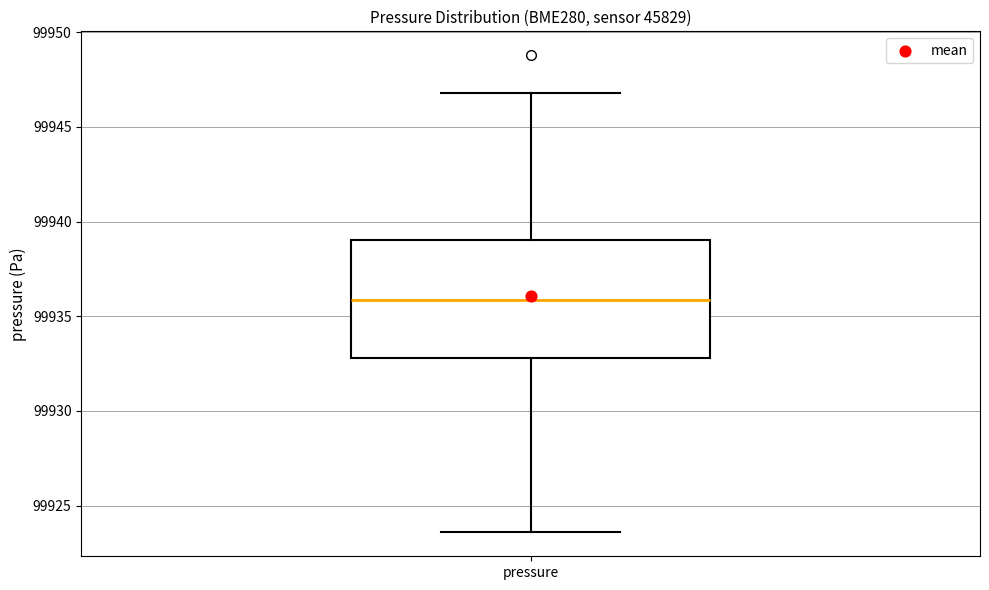

Read this box plot against the y-axis: the position of the median line, the range covered by the box, and the ends of both whiskers. The values are not printed on the chart, so give them approximately, as read against the axis.

median 99936.0, box 99933.0 to 99939.0, whiskers 99923.5 to 99947.0